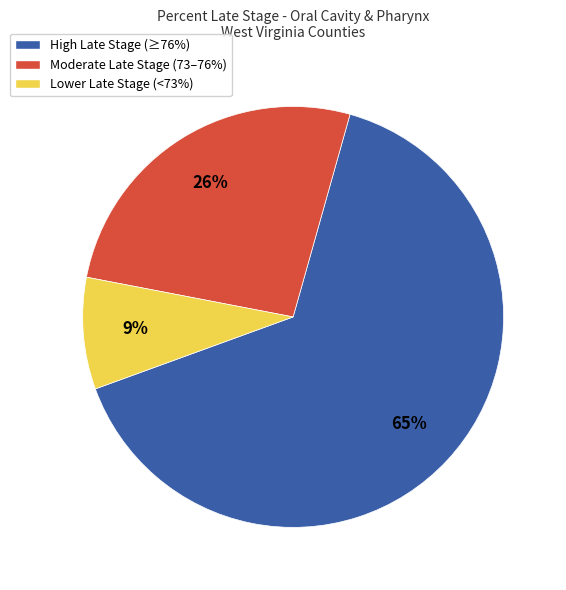

To the nearest percent, what is the average slice percentage?

33%